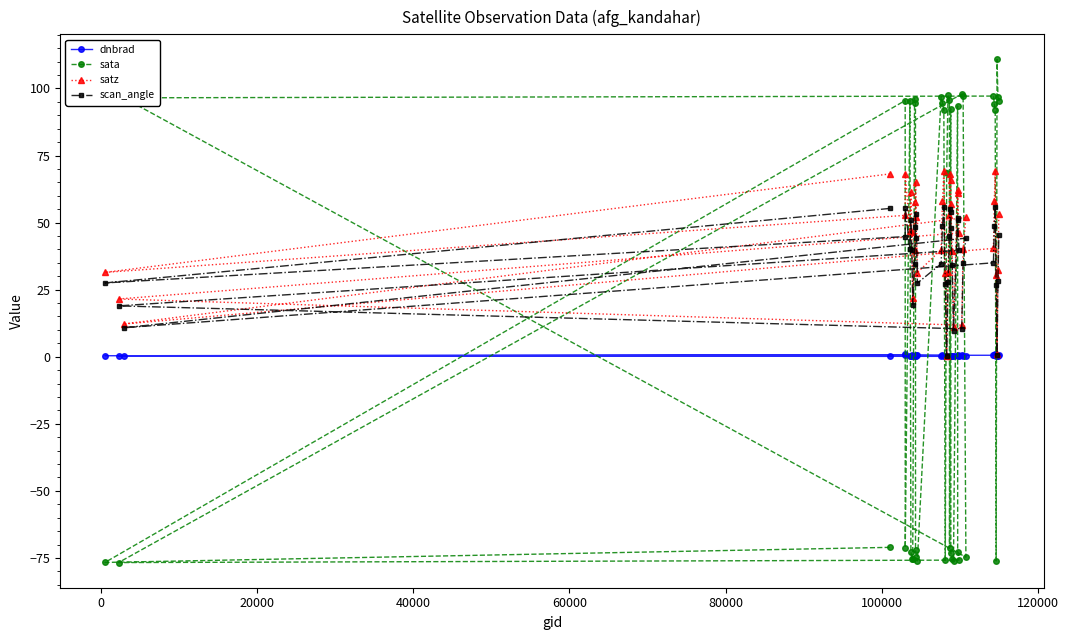

Rank the series by their maximum value, from highest to lowest.

sata, satz, scan_angle, dnbrad